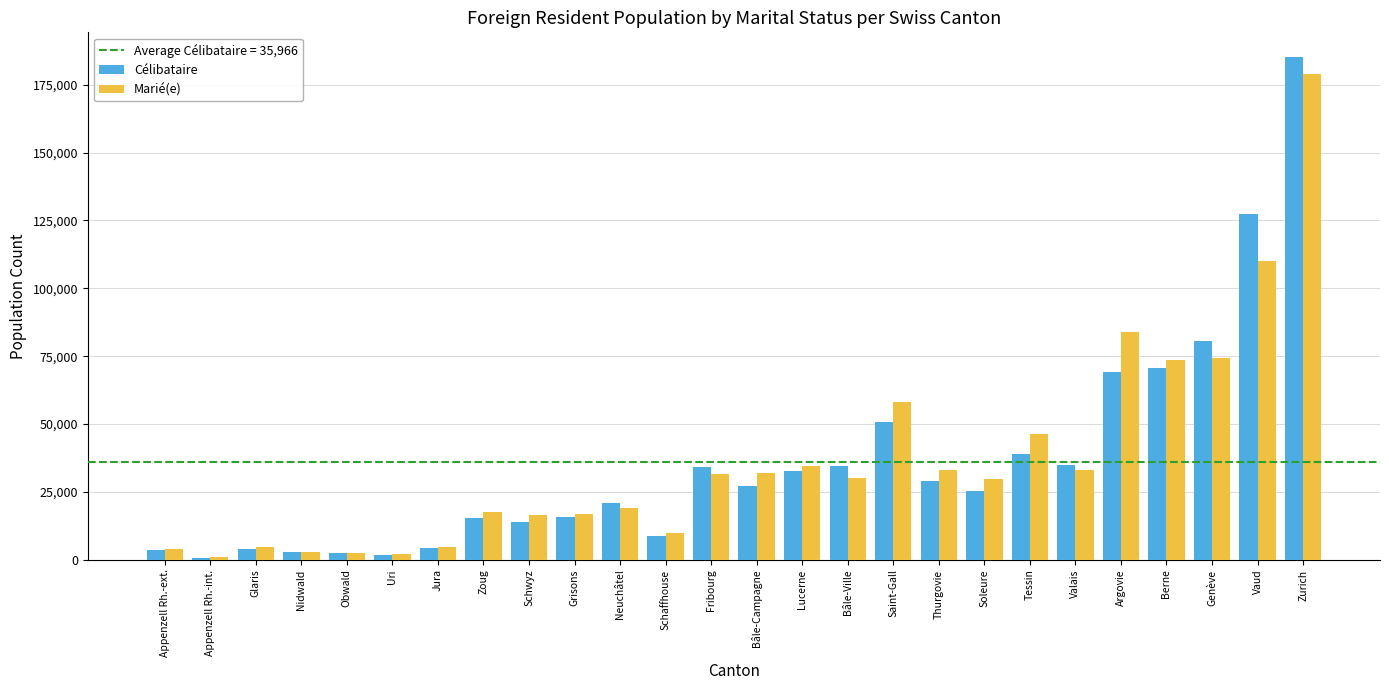

What is the difference between the Célibataire values at Argovie and Nidwald?

66595